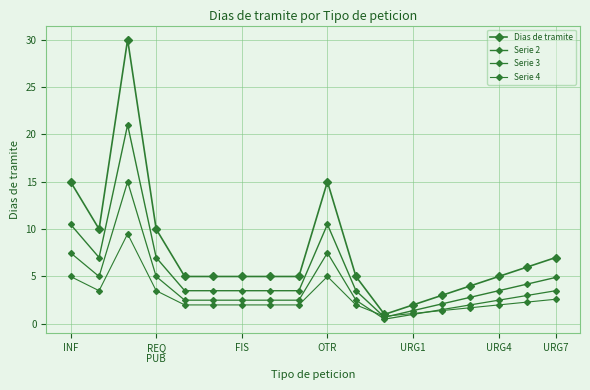

True or false: Dias de tramite has more than 2 interior local peaks.

False